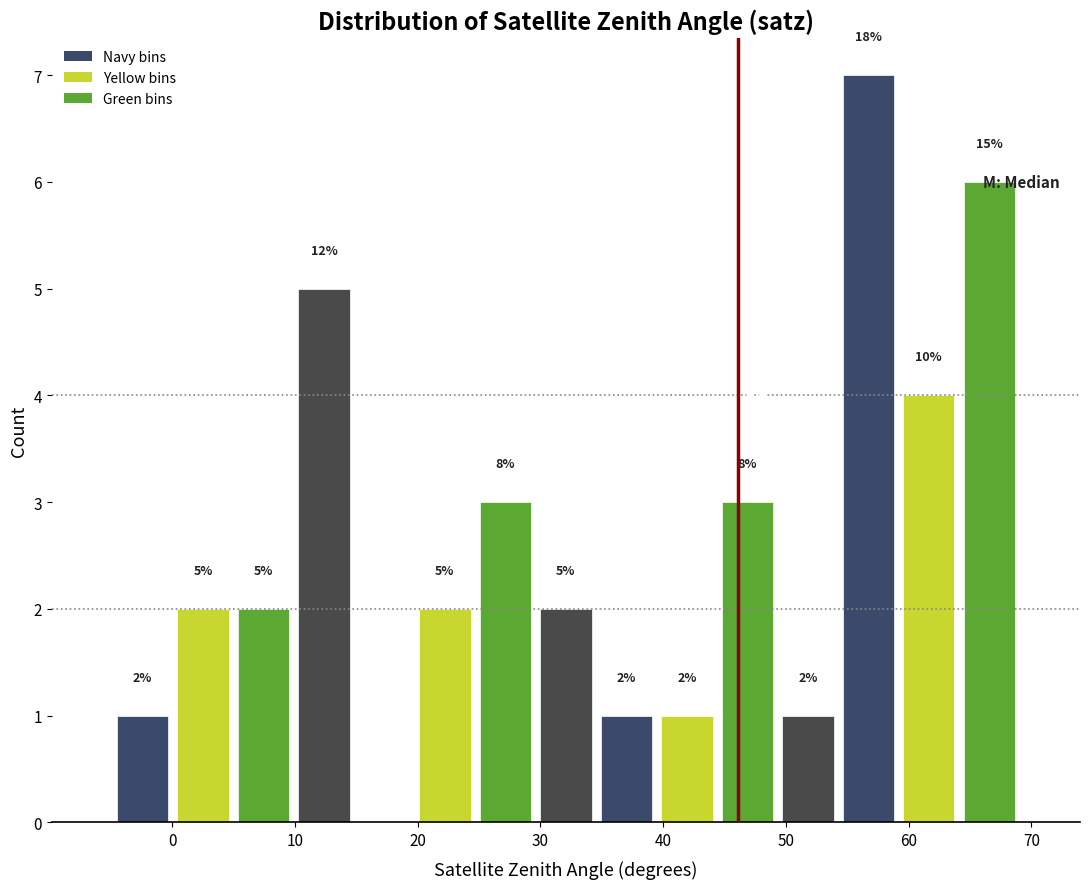

Over which range of the x-axis is the bar tallest?

54 to 59